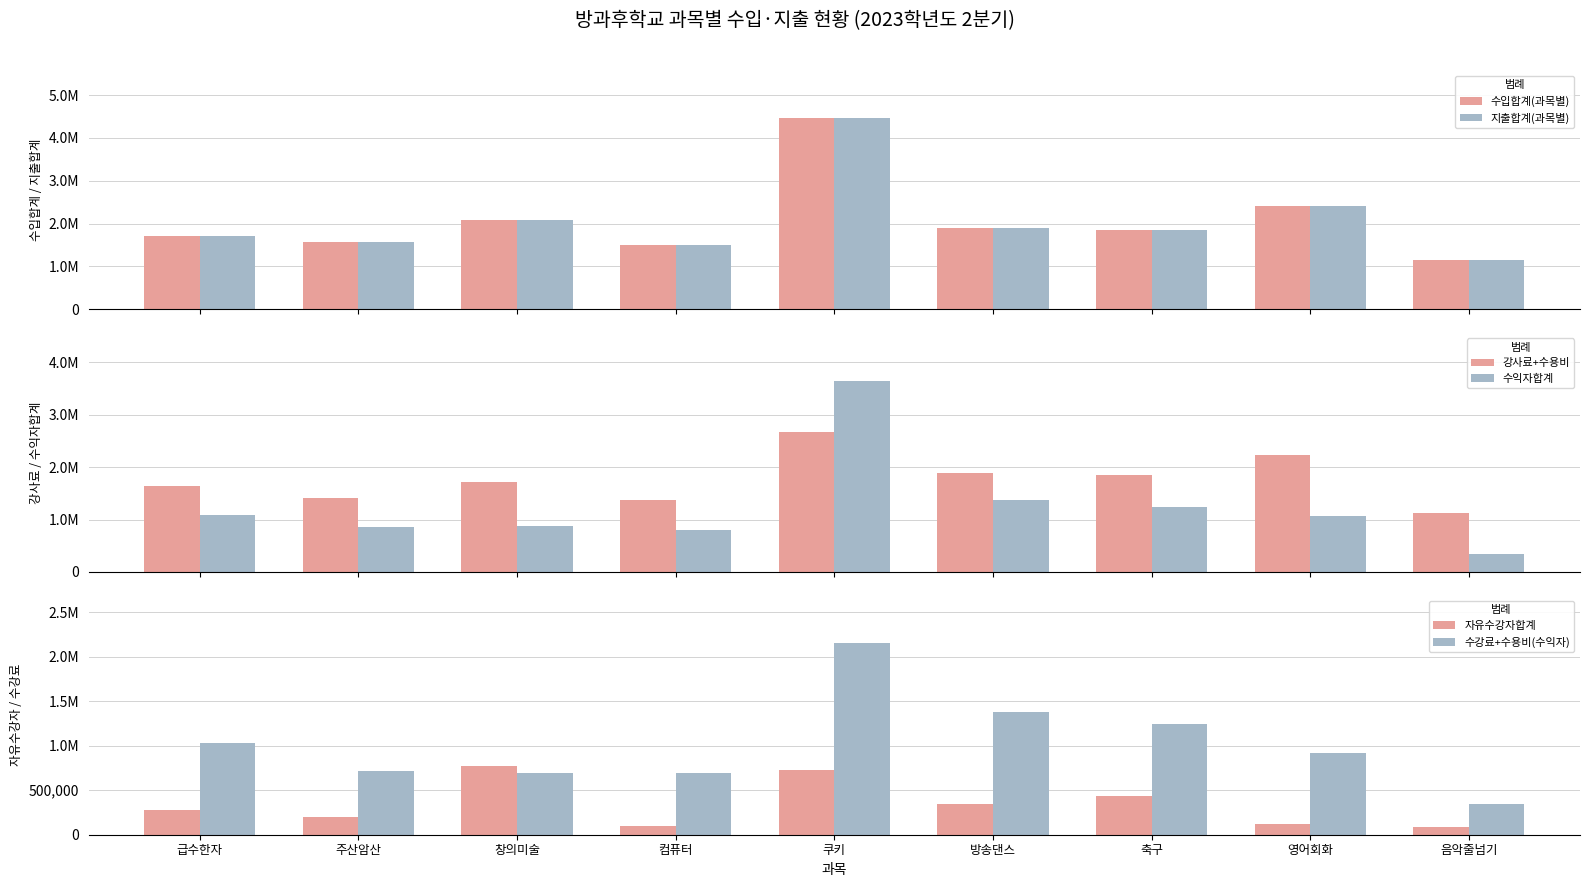

Reading right to left, transcribe all the data shown in this chart.

수입합계(과목별): 음악줄넘기=1140720	영어회화=2398720	축구=1849860	방송댄스=1892880	쿠키=4467240	컴퓨터=1496640	창의미술=2080800	주산암산=1575320	급수한자=1707760
지출합계(과목별): 음악줄넘기=1140720	영어회화=2398720	축구=1849860	방송댄스=1892880	쿠키=4467240	컴퓨터=1496640	창의미술=2080800	주산암산=1575320	급수한자=1707760
강사료+수용비: 음악줄넘기=1118520	영어회화=2238720	축구=1849860	방송댄스=1892880	쿠키=2667240	컴퓨터=1376640	창의미술=1720800	주산암산=1405320	급수한자=1634760
수익자합계: 음악줄넘기=344160	영어회화=1059840	축구=1247580	방송댄스=1376640	쿠키=3651000	컴퓨터=798320	창의미술=880320	주산암산=857000	급수한자=1080480
자유수강자합계: 음악줄넘기=86040	영어회화=117760	축구=430200	방송댄스=344160	쿠키=730200	컴퓨터=96040	창의미술=770280	주산암산=202080	급수한자=283120
수강료+수용비(수익자): 음악줄넘기=344160	영어회화=915840	축구=1247580	방송댄스=1376640	쿠키=2151000	컴퓨터=688320	창의미술=688320	주산암산=717000	급수한자=1032480